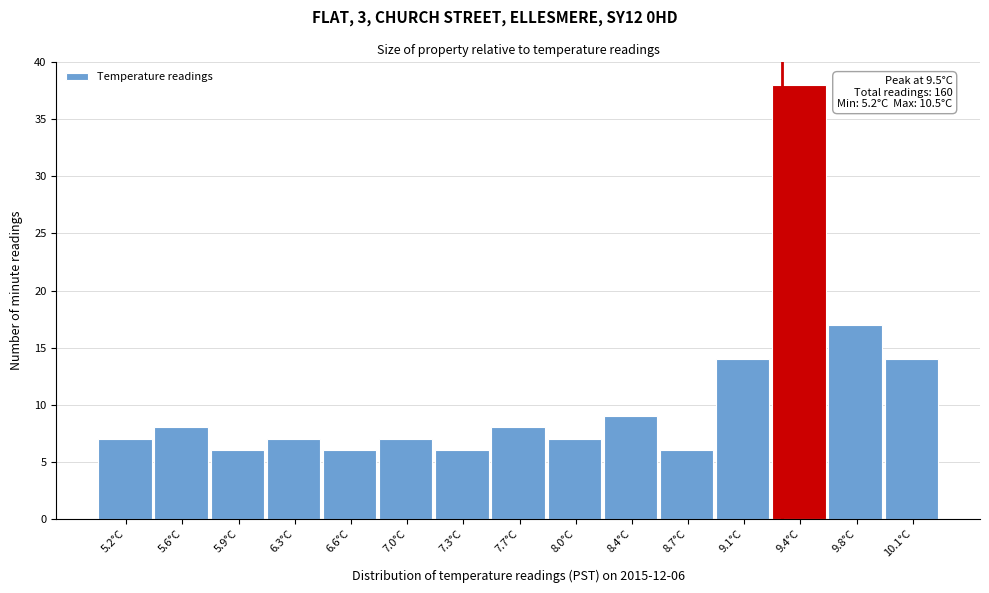

Reading left to right, list all the values displayed in this chart.

5.2°C=7	5.6°C=8	5.9°C=6	6.3°C=7	6.6°C=6	7.0°C=7	7.3°C=6	7.7°C=8	8.0°C=7	8.4°C=9	8.7°C=6	9.1°C=14	9.4°C=38	9.8°C=17	10.1°C=14